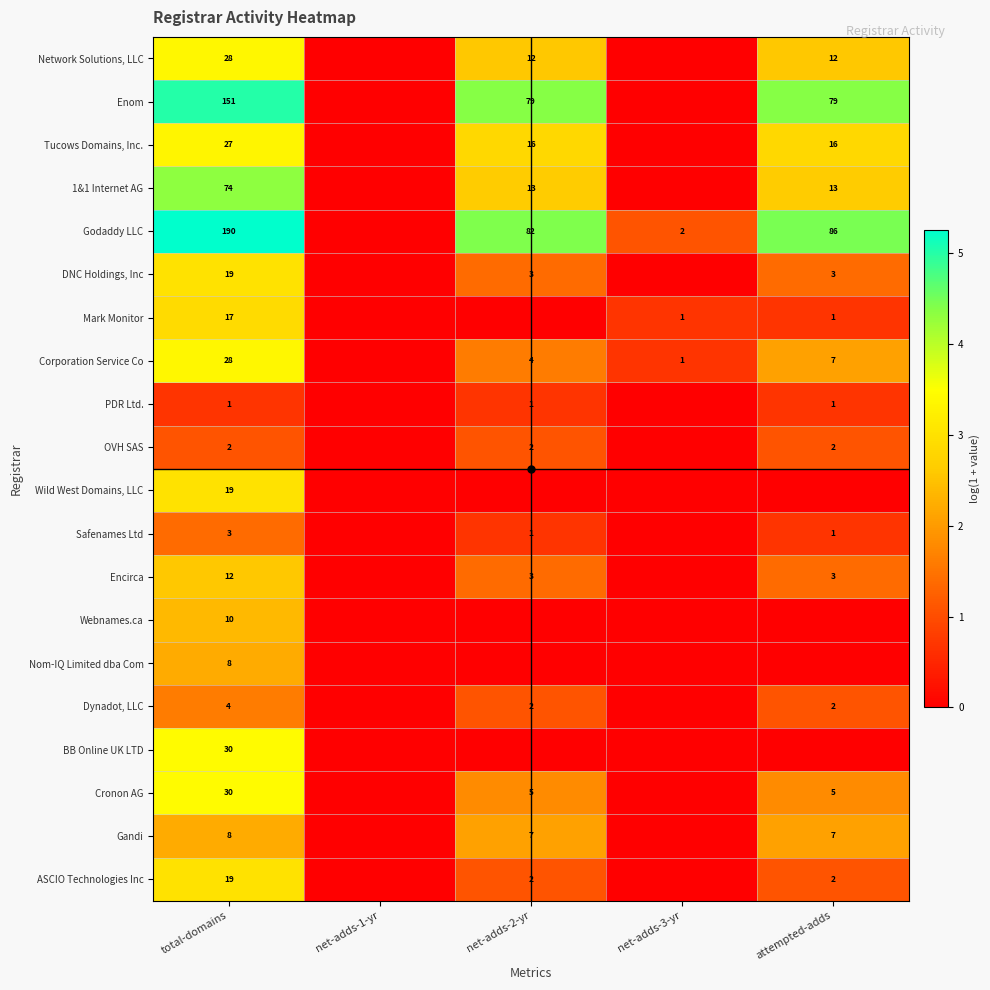

How many data points in Tucows Domains, Inc. are less than 2?

2